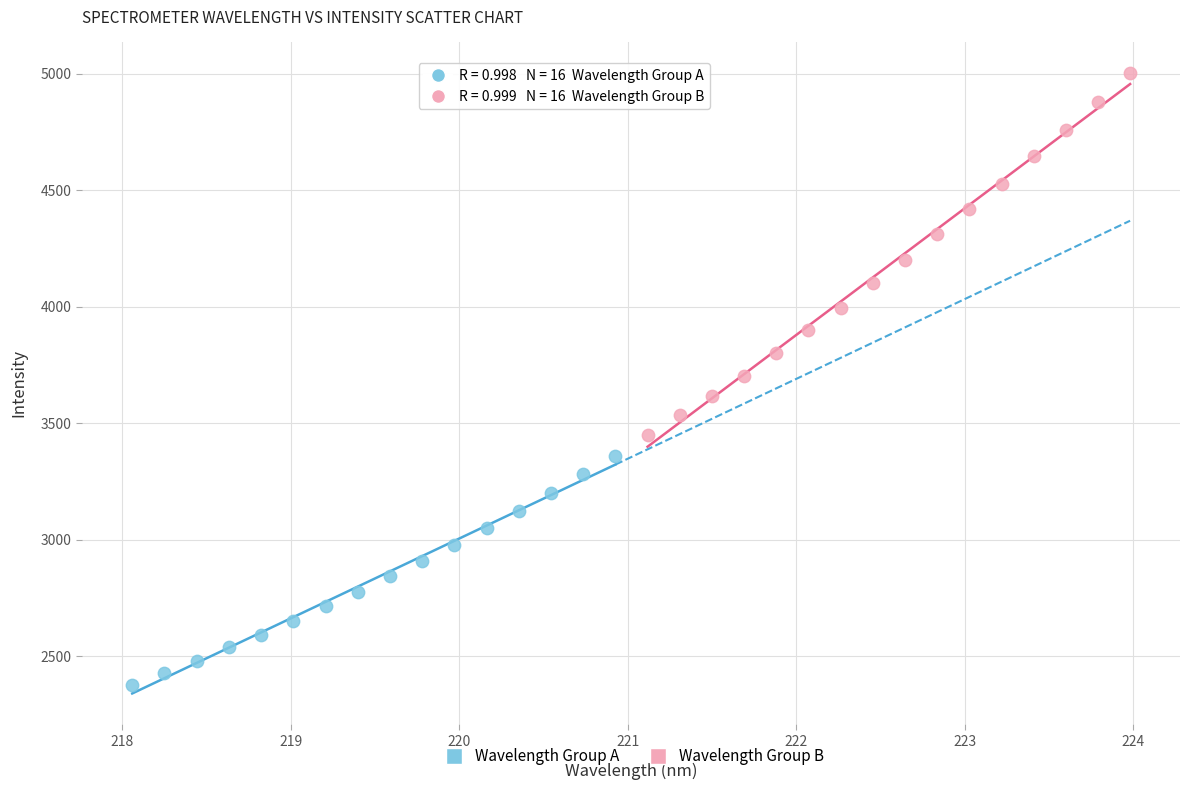

Which series reaches the maximum Y coordinate?

Wavelength Group B